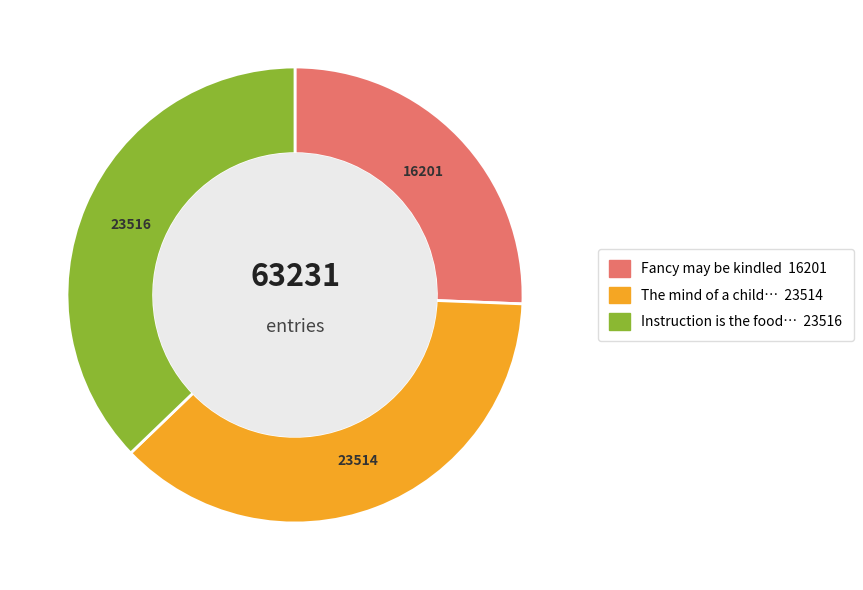

How many slices are in this pie chart?

3